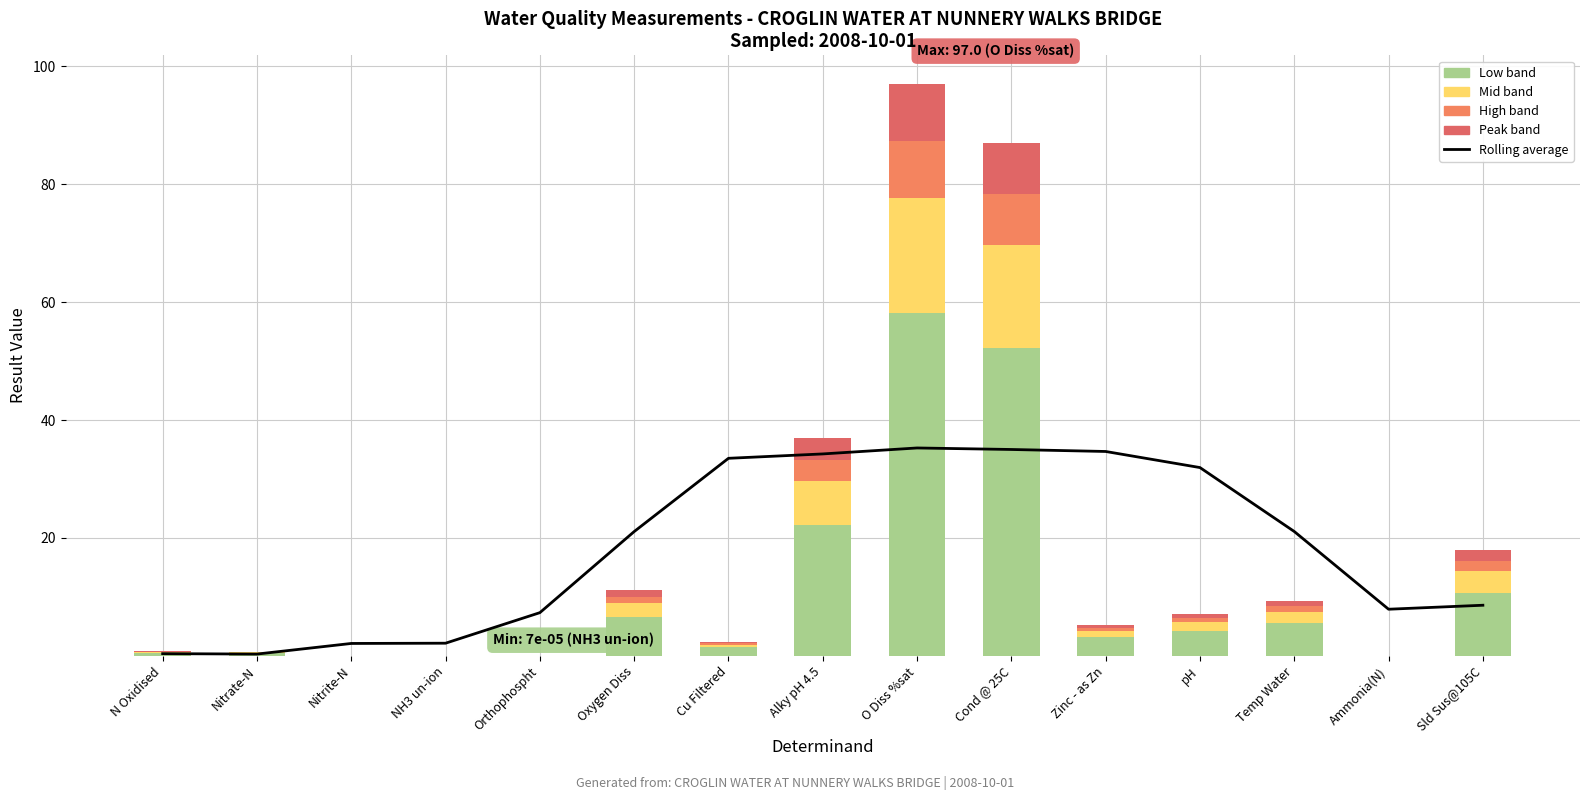

What is the greatest value displayed?

58.2